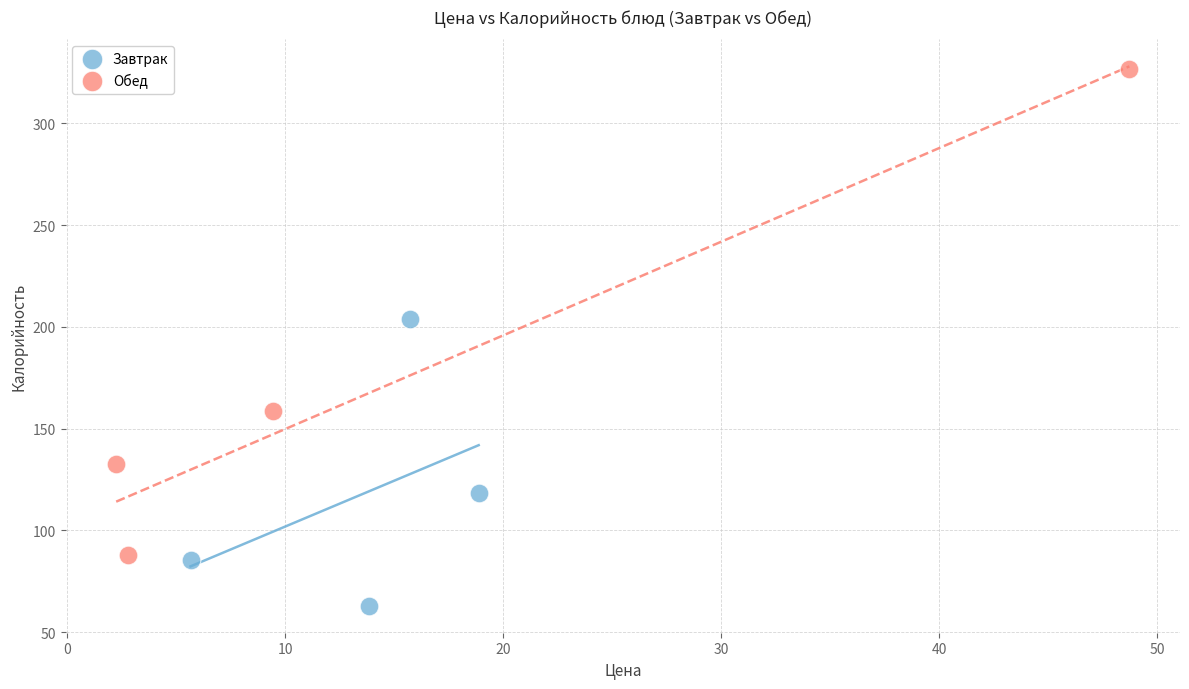

Which series has the largest Y range (max minus min)?

Обед